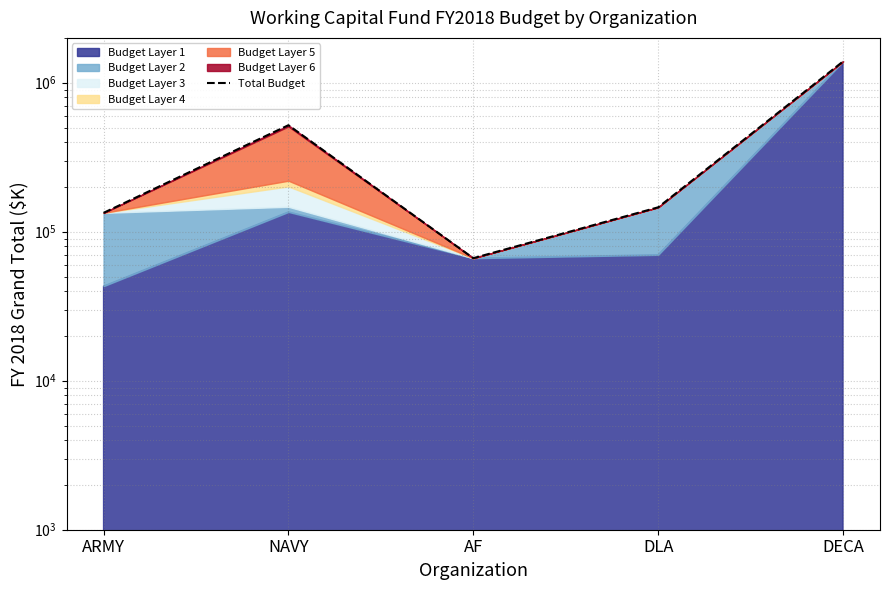

What is the ratio of the value at AF to the value at ARMY?

0.5